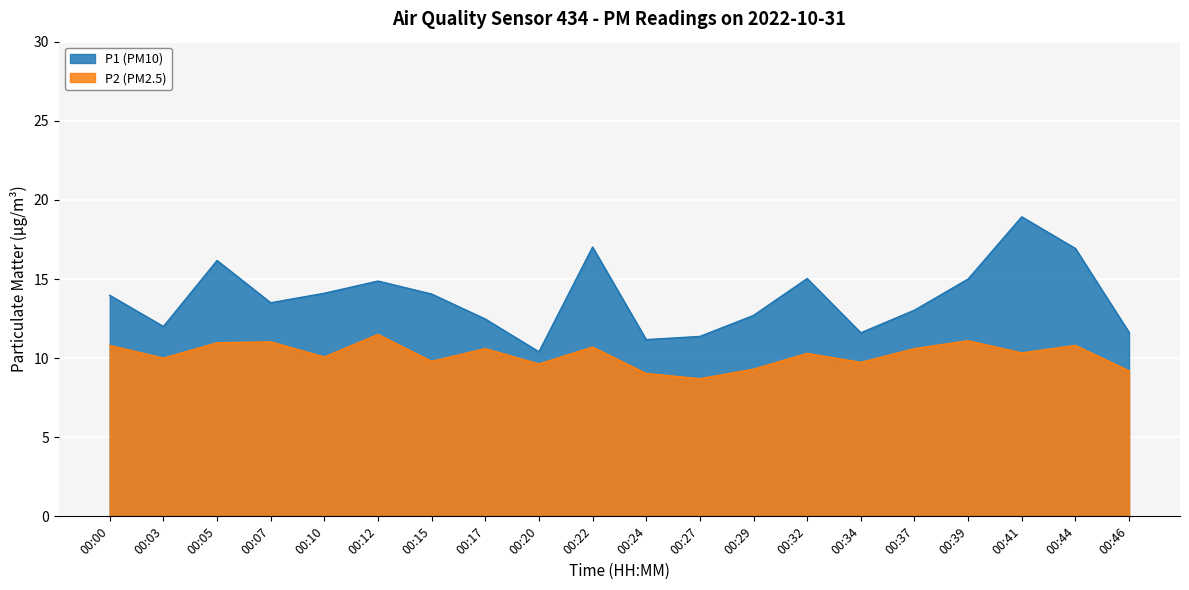

True or false: P2 and P1 intersect in this chart.

False